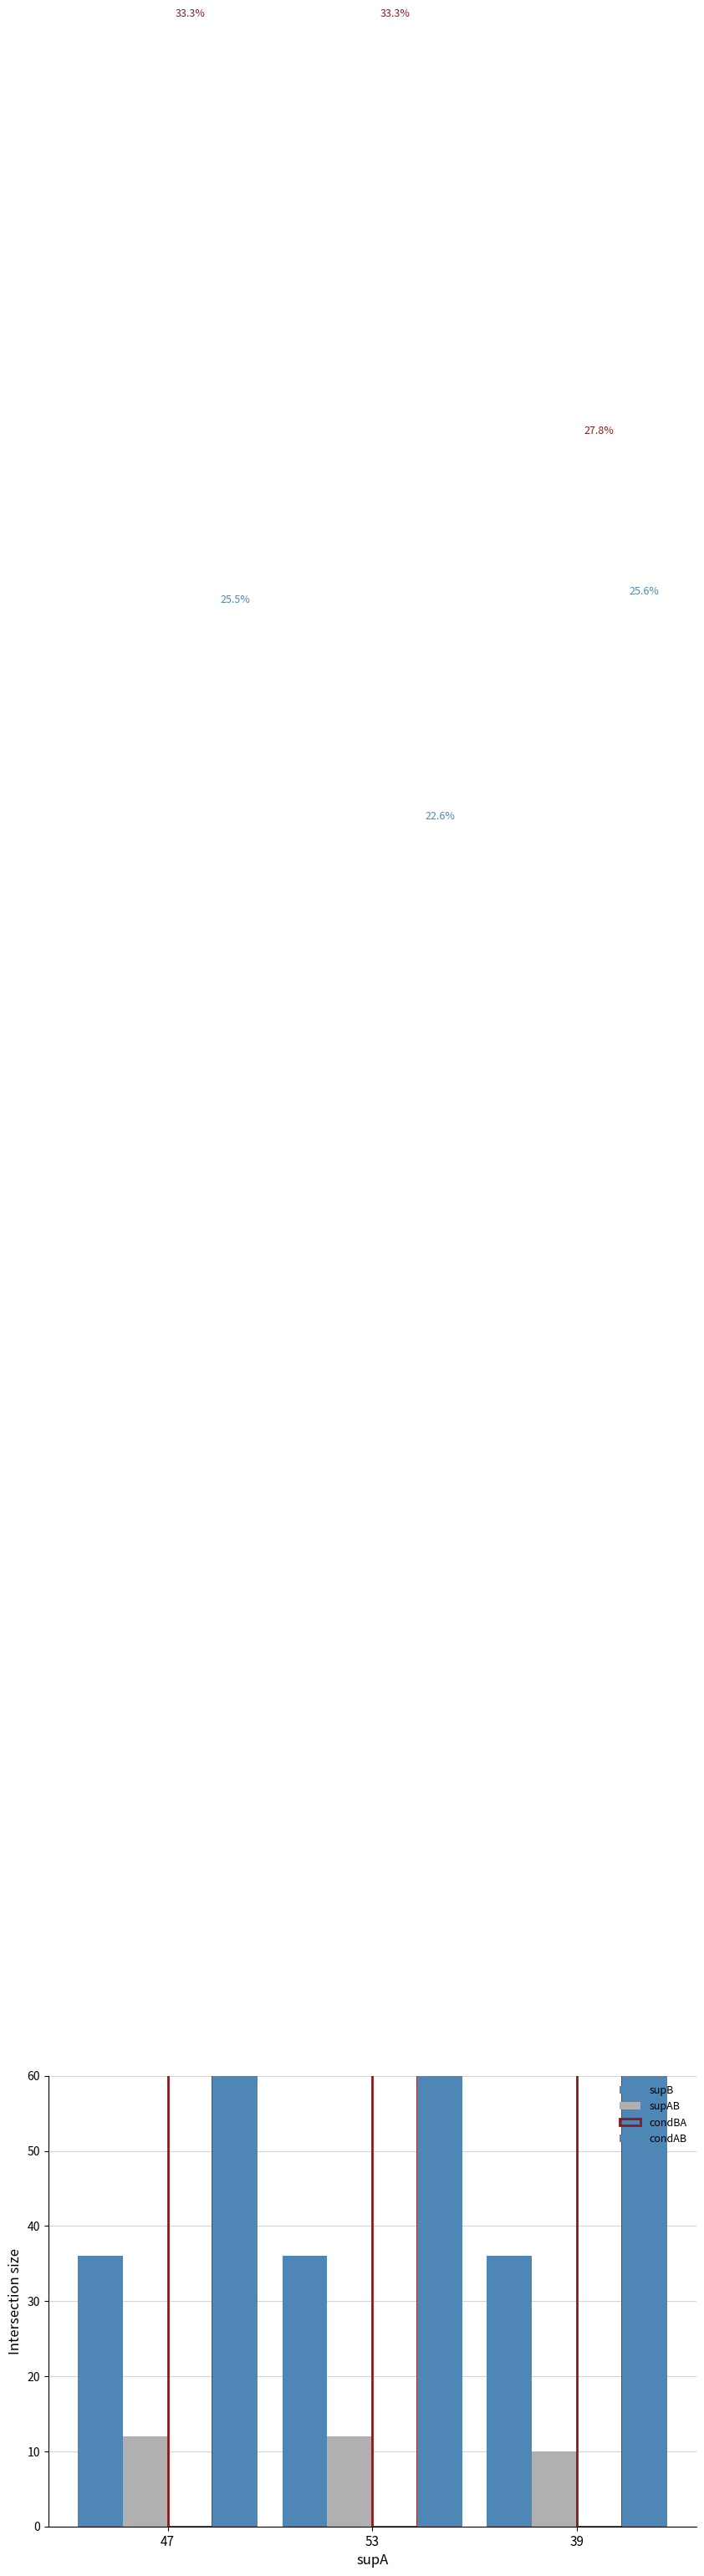

The value of supB at 47 is 14.1. True or false?

False